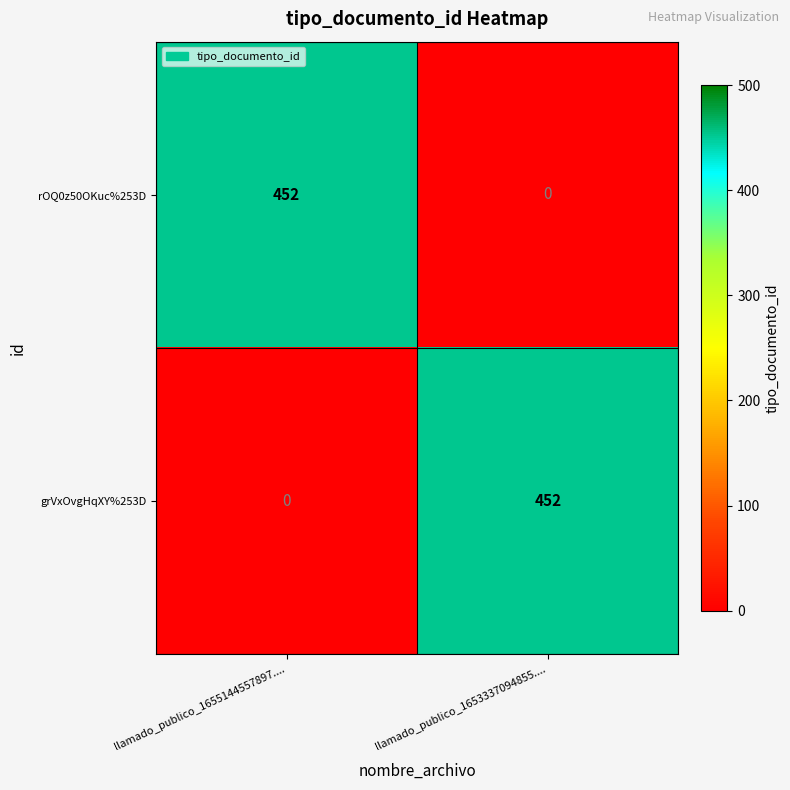

Reading left to right, what are all the values shown in this chart?

rOQ0z50OKuc%253D: 452	0
grVxOvgHqXY%253D: 0	452